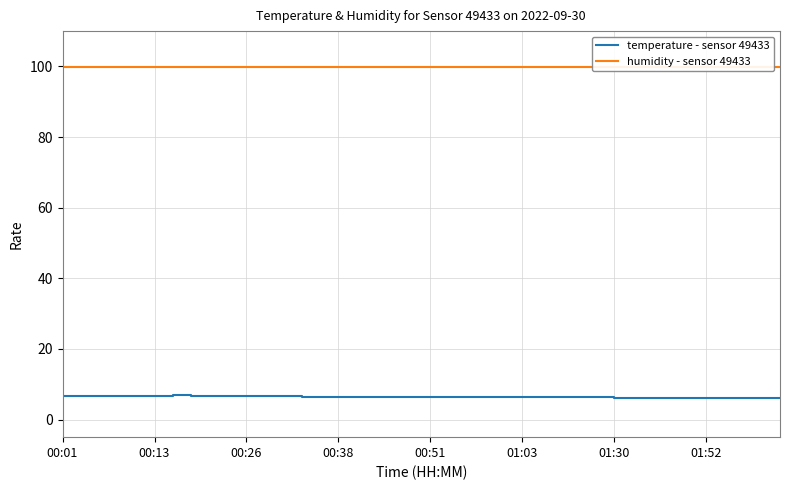

What is the highest value of the temperature - sensor 49433 series?

6.8